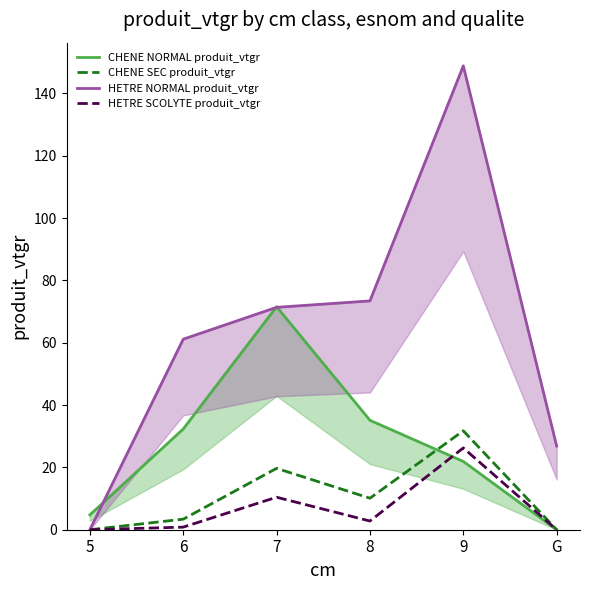

True or false: CHENE SEC produit_vtgr and HETRE NORMAL produit_vtgr cross at least once.

False